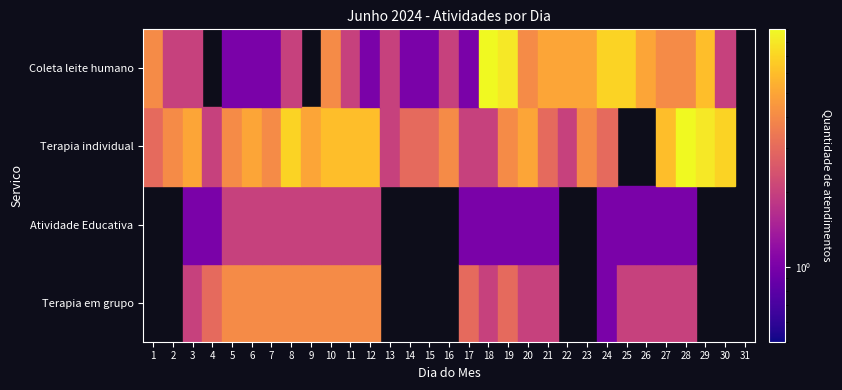

Count the number of data series in this chart.

4